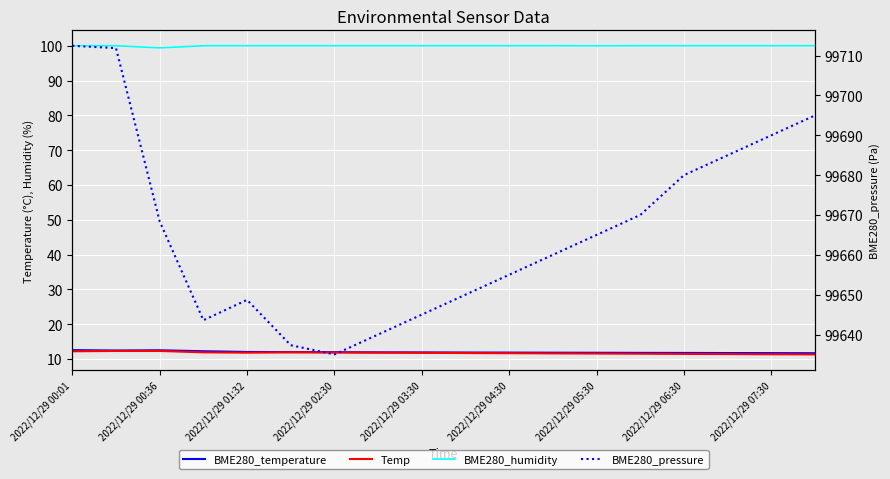

Reading left to right, what are all the values shown in this chart?

BME280_temperature: 12.5	12.4	12.5	12.2	12.0	12.0	11.9	11.9	11.9	11.8	11.8	11.8	11.8	11.8	11.7	11.7	11.7	11.7
Temp: 12.2	12.3	12.3	11.9	11.8	11.9	11.8	11.8	11.8	11.7	11.7	11.6	11.6	11.5	11.4	11.4	11.3	11.3
BME280_humidity: 100.0	100.0	99.4	100.0	100.0	100.0	100.0	100.0	100.0	100.0	100.0	100.0	100.0	100.0	100.0	100.0	100.0	100.0
BME280_pressure: 99712.5	99711.9	99668.4	99643.6	99648.7	99637.3	99635.0	99640.0	99645.0	99650.0	99655.0	99660.0	99665.0	99670.0	99680.0	99685.0	99690.0	99695.0